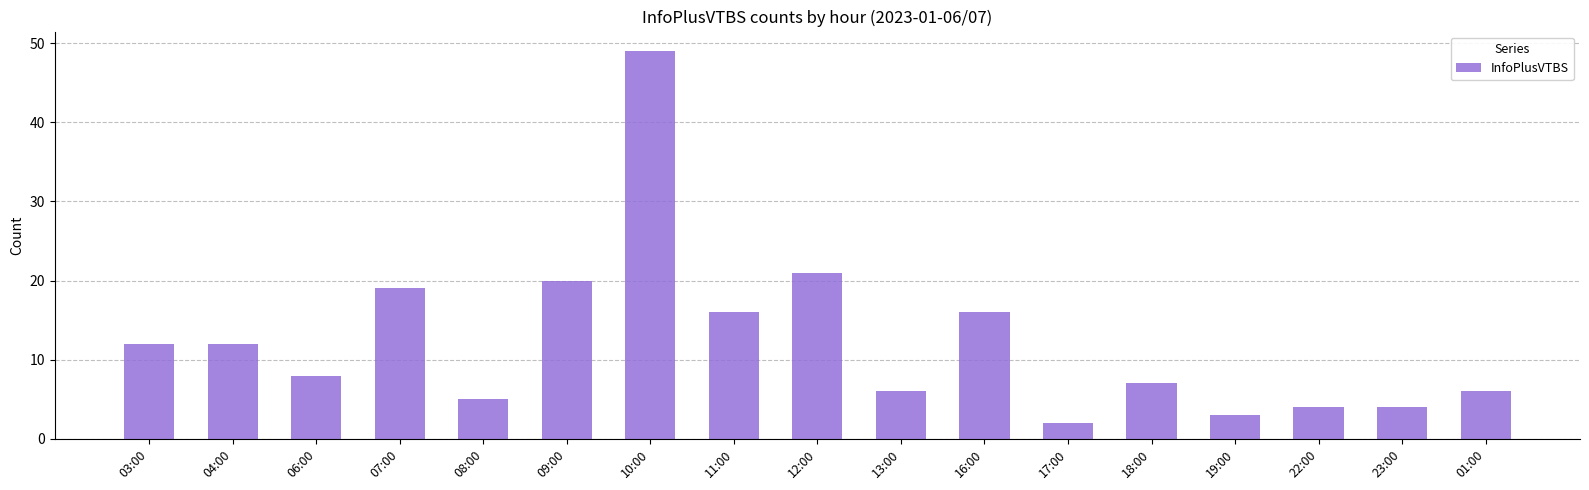

Reading left to right, list all the values displayed in this chart.

03:00=12	04:00=12	06:00=8	07:00=19	08:00=5	09:00=20	10:00=49	11:00=16	12:00=21	13:00=6	16:00=16	17:00=2	18:00=7	19:00=3	22:00=4	23:00=4	01:00=6